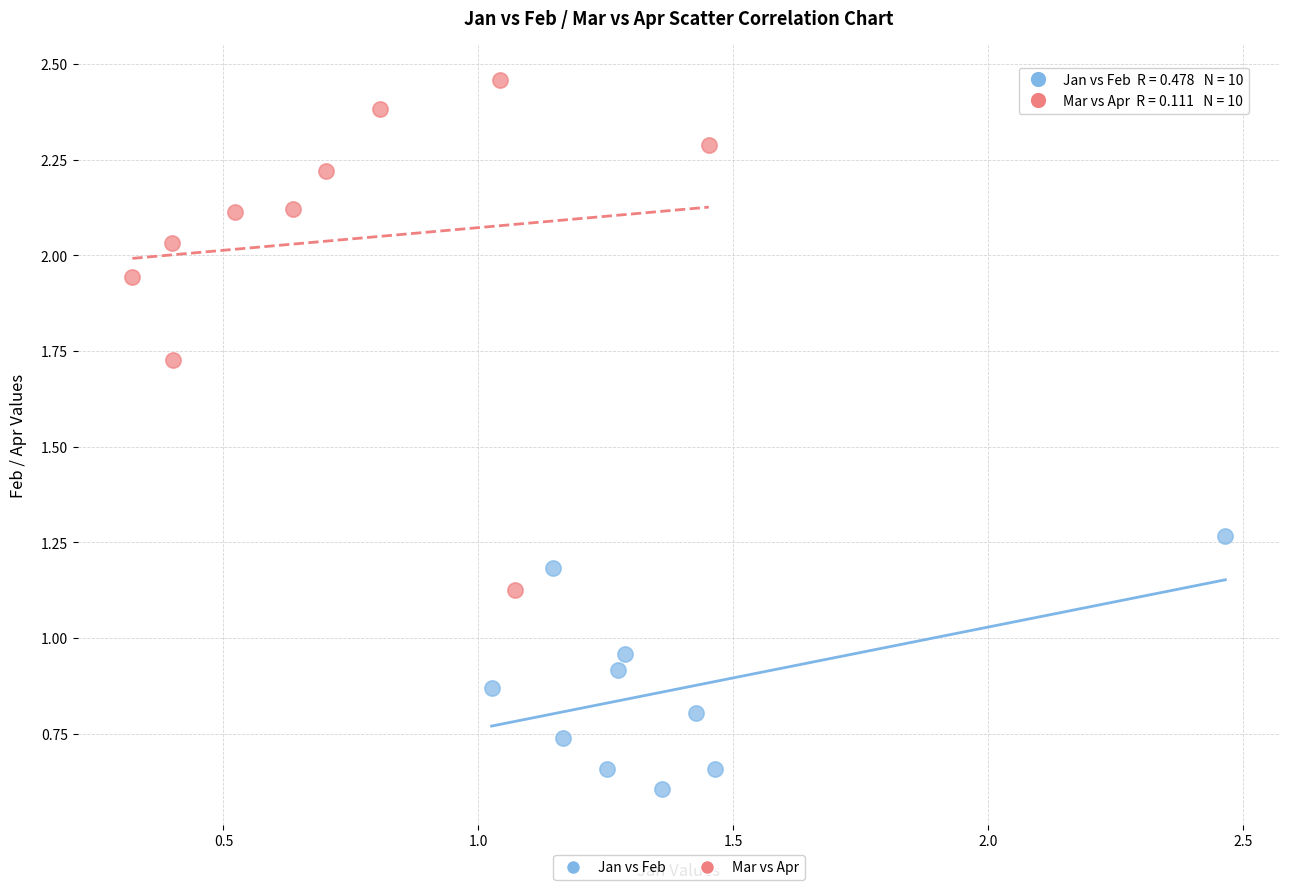

What are all the series names shown in the legend?

Jan vs Feb, Mar vs Apr